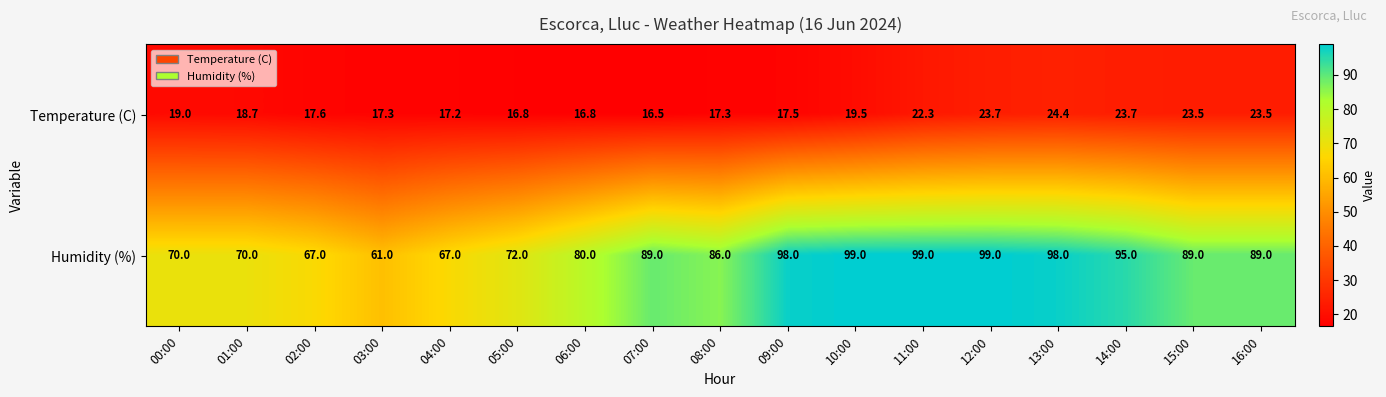

What is the minimum value shown in the chart?

16.5